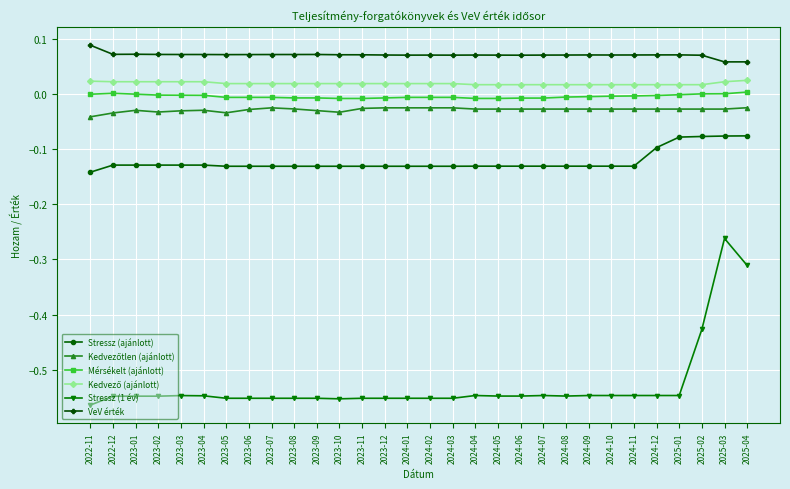

What is the difference between the second highest and minimum values in the Stressz (1 év) series?

0.3